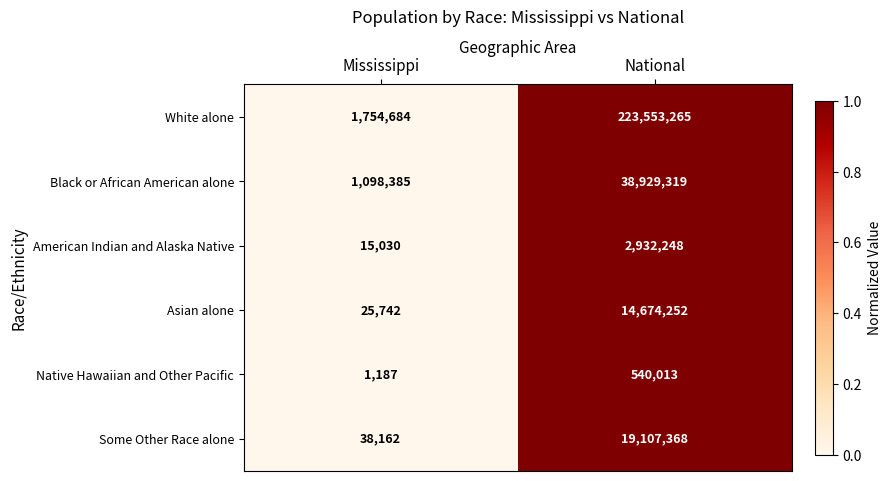

Where is Asian alone nearest to the value 7349997?

Mississippi